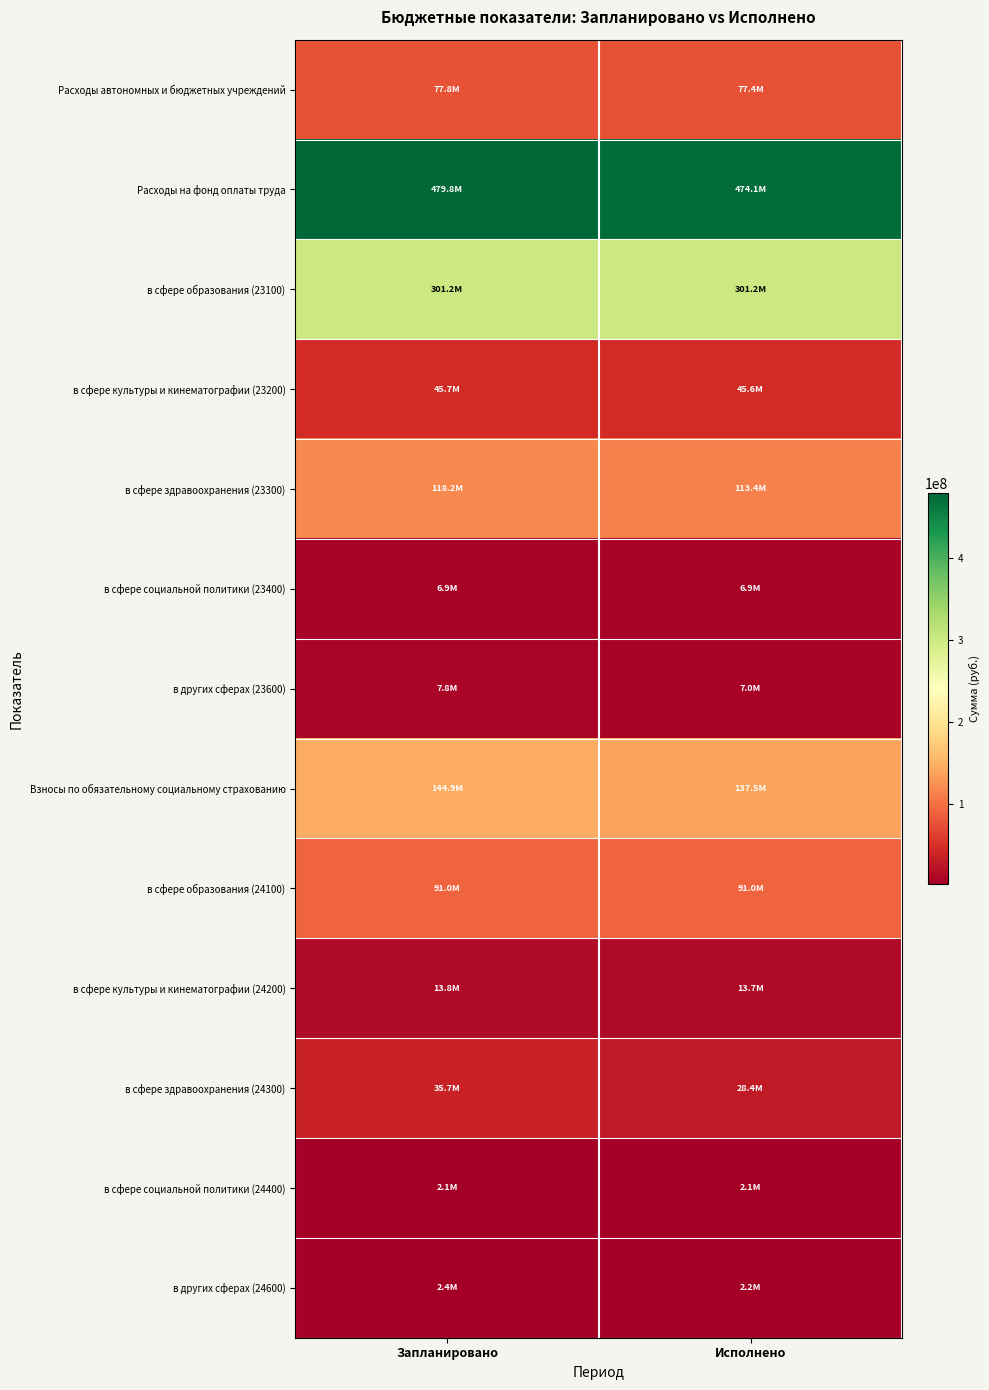

What is the smallest value displayed?

2079293.1